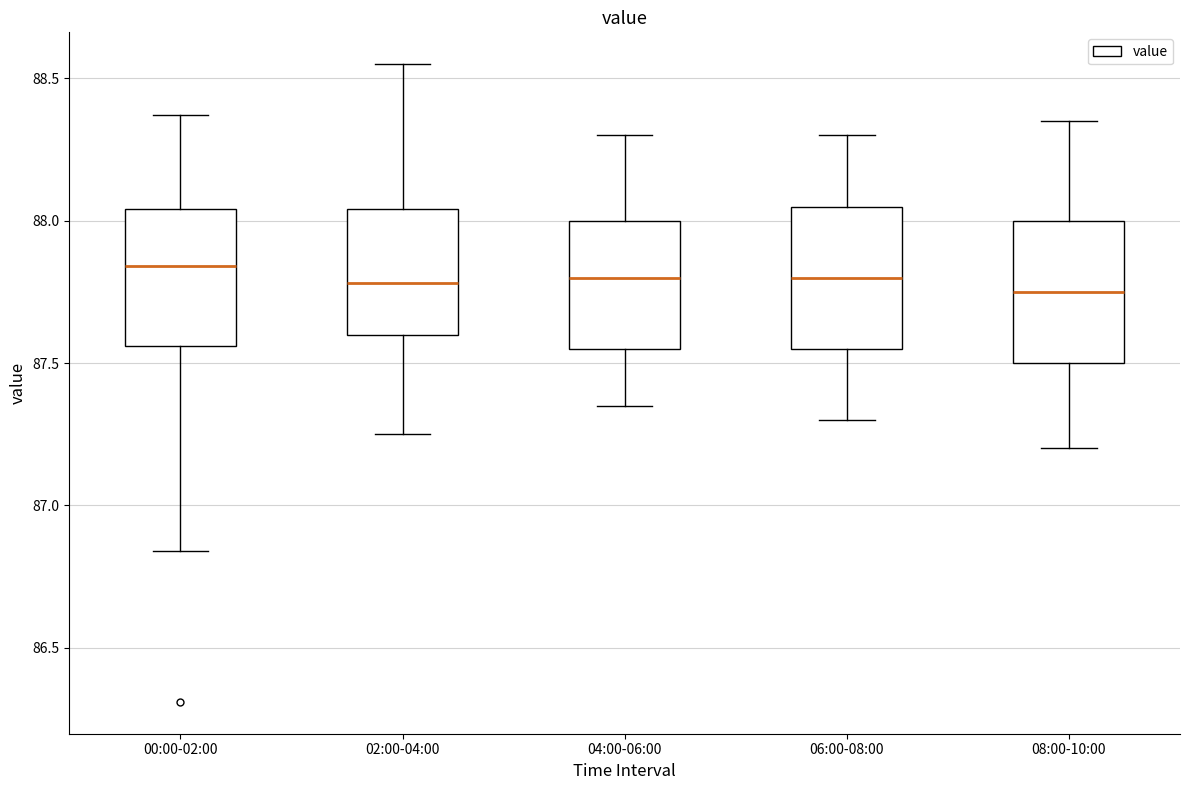

Where is the upper edge of the box for 04:00-06:00 on the y-axis? The values are not printed on the chart, so give them approximately, as read against the axis.

88.00